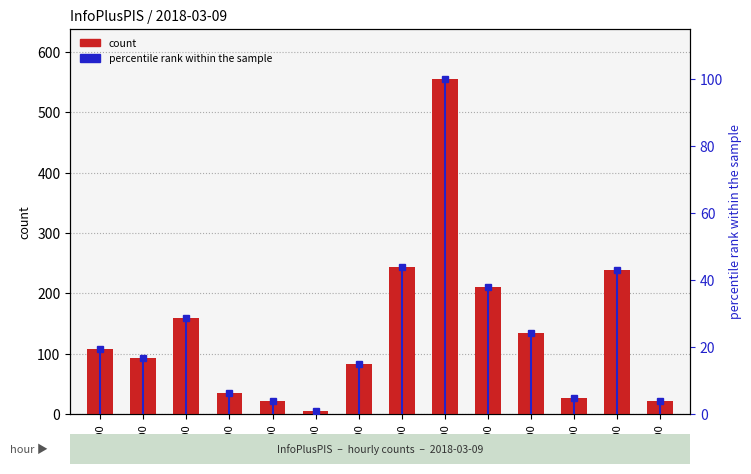

Reading left to right, what are all the values shown in this chart?

count: 107.0	93.0	159.0	35.0	22.0	5.0	83.0	243.0	555.0	211.0	135.0	26.0	239.0	22.0
percentile rank within the sample: 19.3	16.8	28.6	6.3	4.0	0.9	15.0	43.8	100.0	38.0	24.3	4.7	43.1	4.0